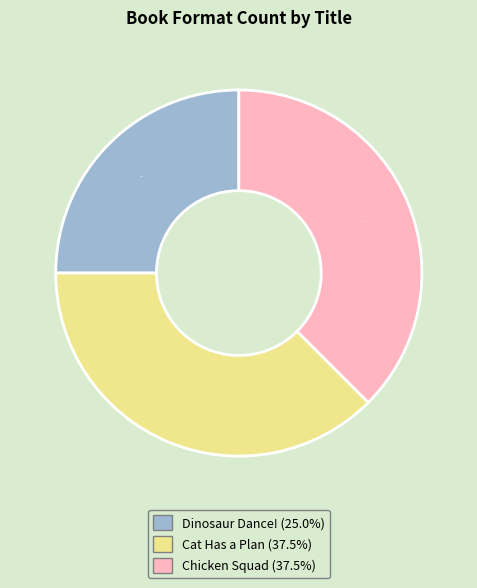

Combined, do Dinosaur Dance! and Chicken Squad account for over 50%?

Yes